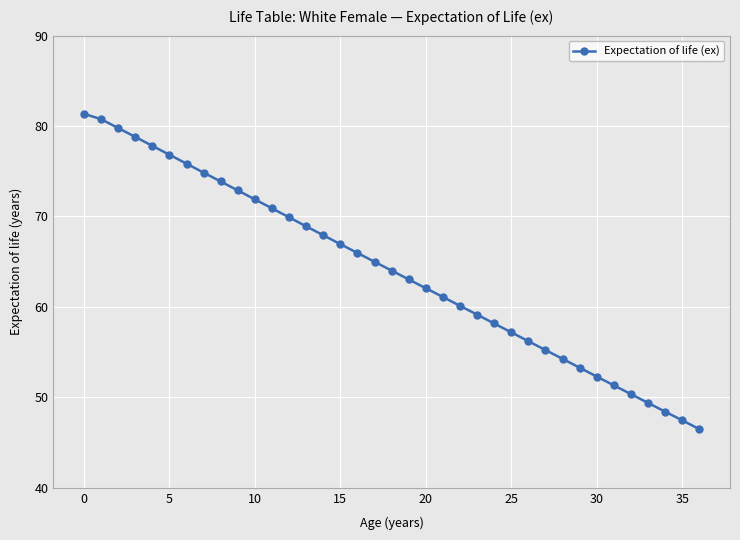

What is the value of the 35th point from the left?

48.4